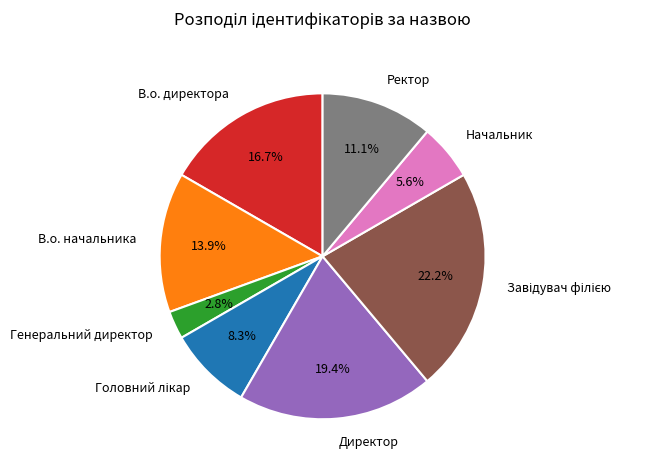

To the nearest percent, what is the average slice percentage?

12%